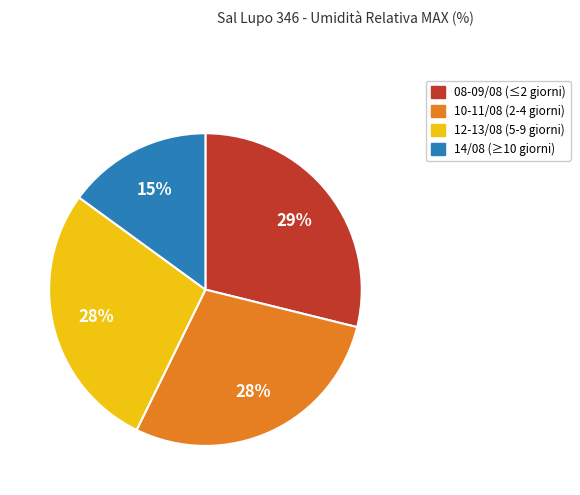

Is there any slice that represents more than half of the pie?

No